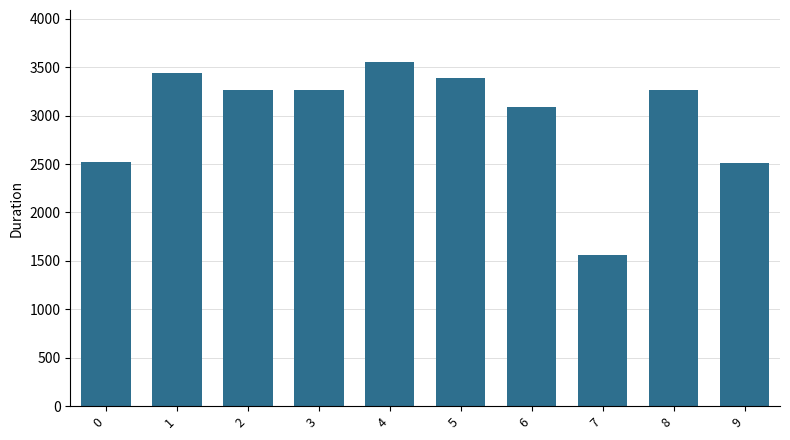

Read the value at 4.

3556.6